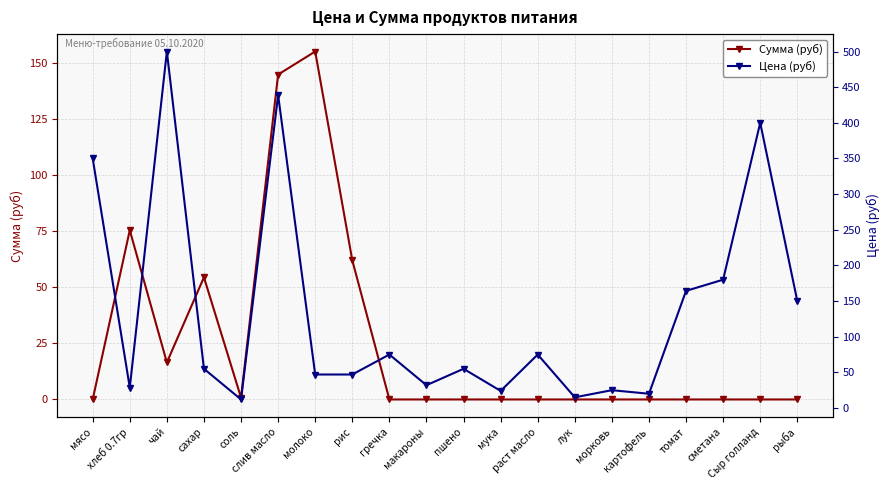

Is the value of Цена (руб) at соль greater than the value of Сумма (руб) at раст масло?

Yes